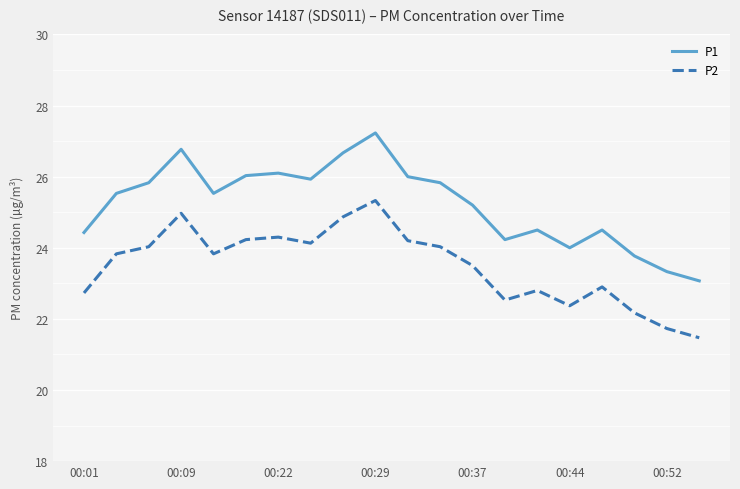

Rank the series by their average value, from lowest to highest.

P2, P1